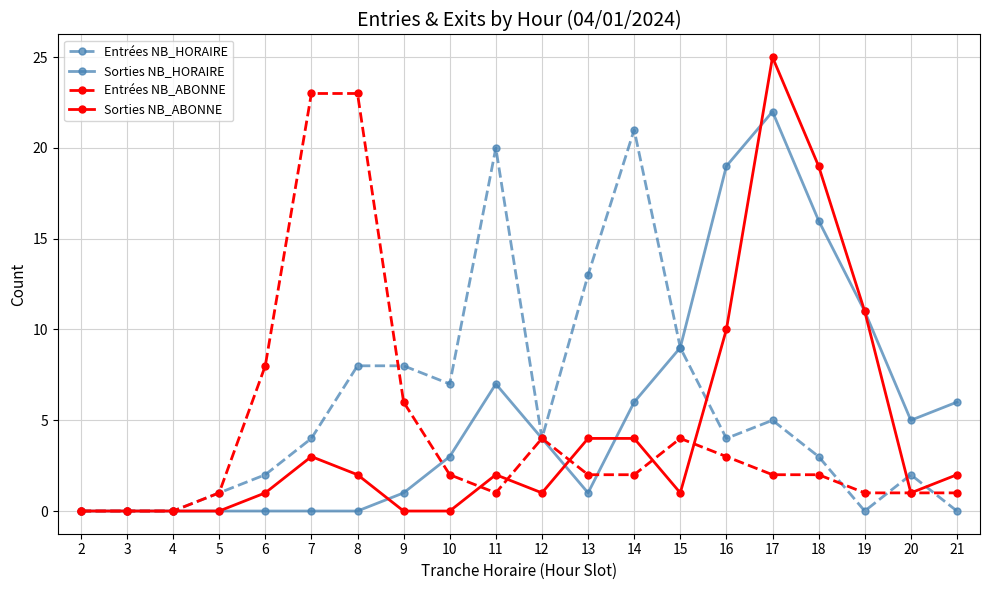

Is the value of Entrées NB_ABONNE at 13 greater than the value of Entrées NB_HORAIRE at 10?

No